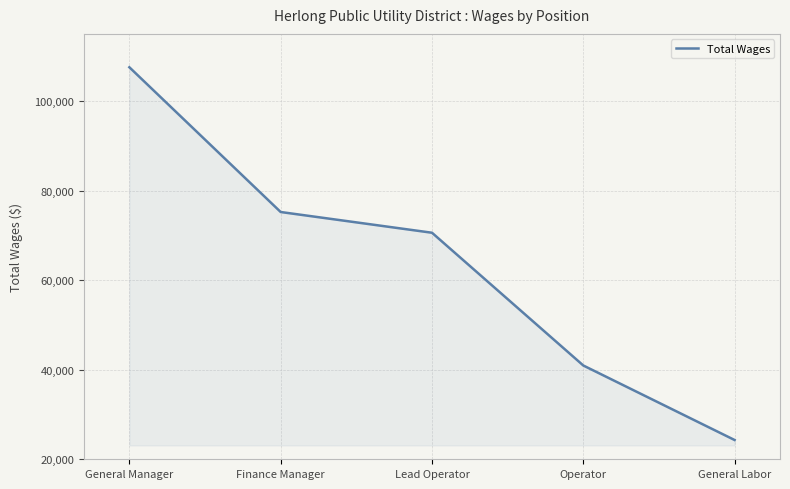

Reading left to right, list all the values displayed in this chart.

General Manager=107547	Finance Manager=75221	Lead Operator=70592	Operator=40946	General Labor=24303